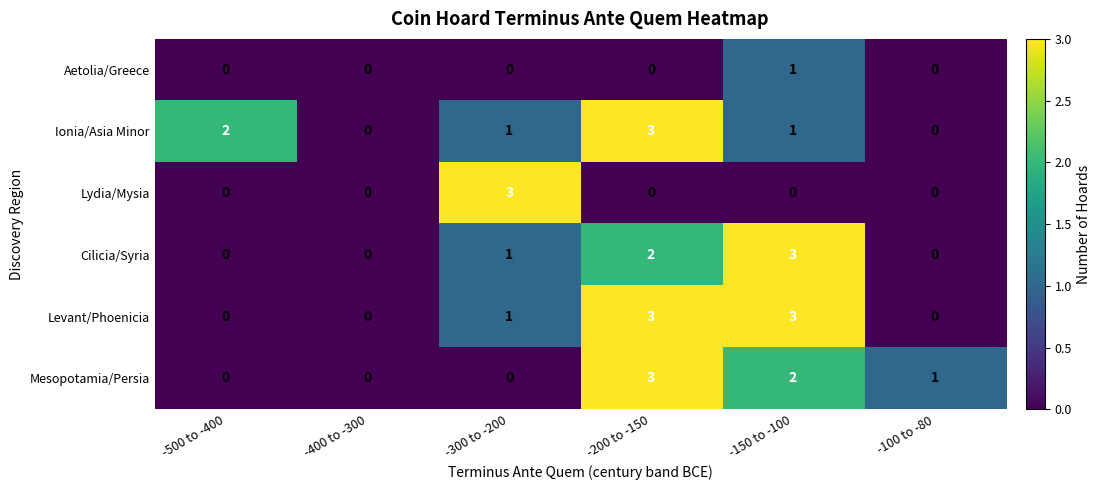

What is the sum of all Lydia/Mysia values?

3